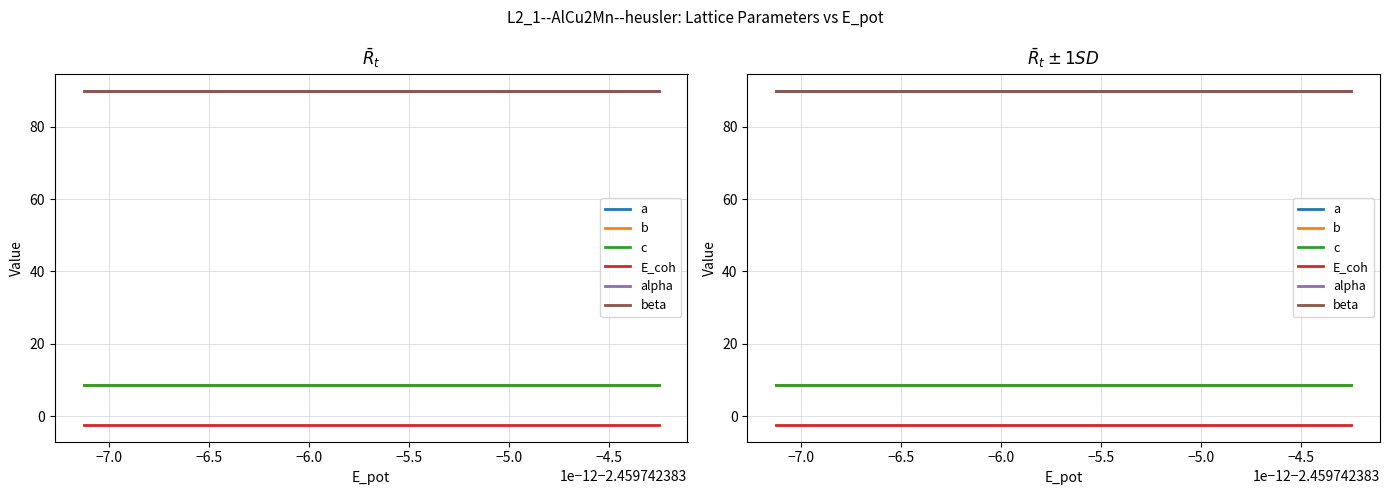

Reading left to right, what are all the values shown in this chart?

a: 8.7	8.7	8.7	8.7	8.7	8.7
b: 8.7	8.7	8.7	8.7	8.7	8.7
c: 8.7	8.7	8.7	8.7	8.7	8.7
E_coh: -2.5	-2.5	-2.5	-2.5	-2.5	-2.5
alpha: 90.0	90.0	90.0	90.0	90.0	90.0
beta: 90.0	90.0	90.0	90.0	90.0	90.0